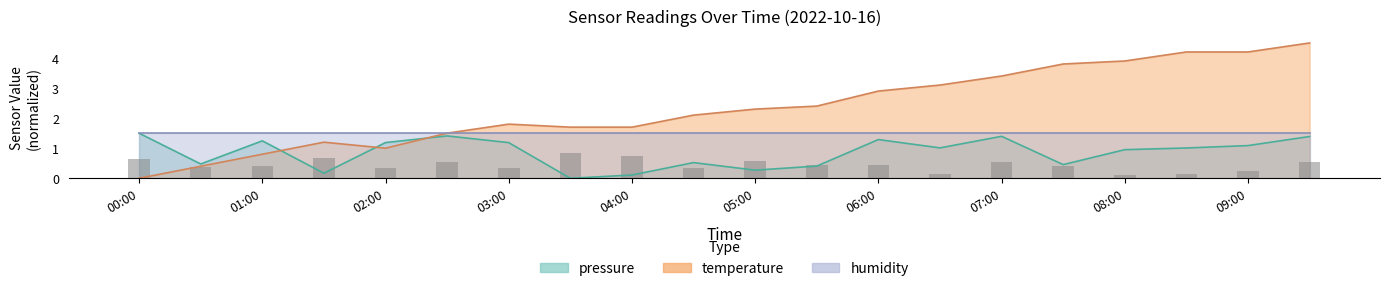

The value of temperature at 00:00 is -1.5. True or false?

False